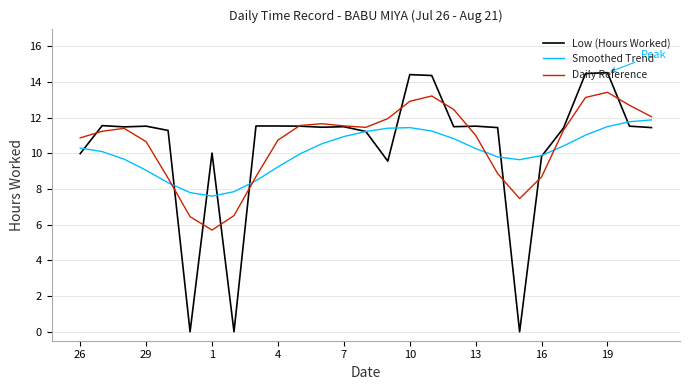

Which series has the largest total across all categories?

Daily Reference